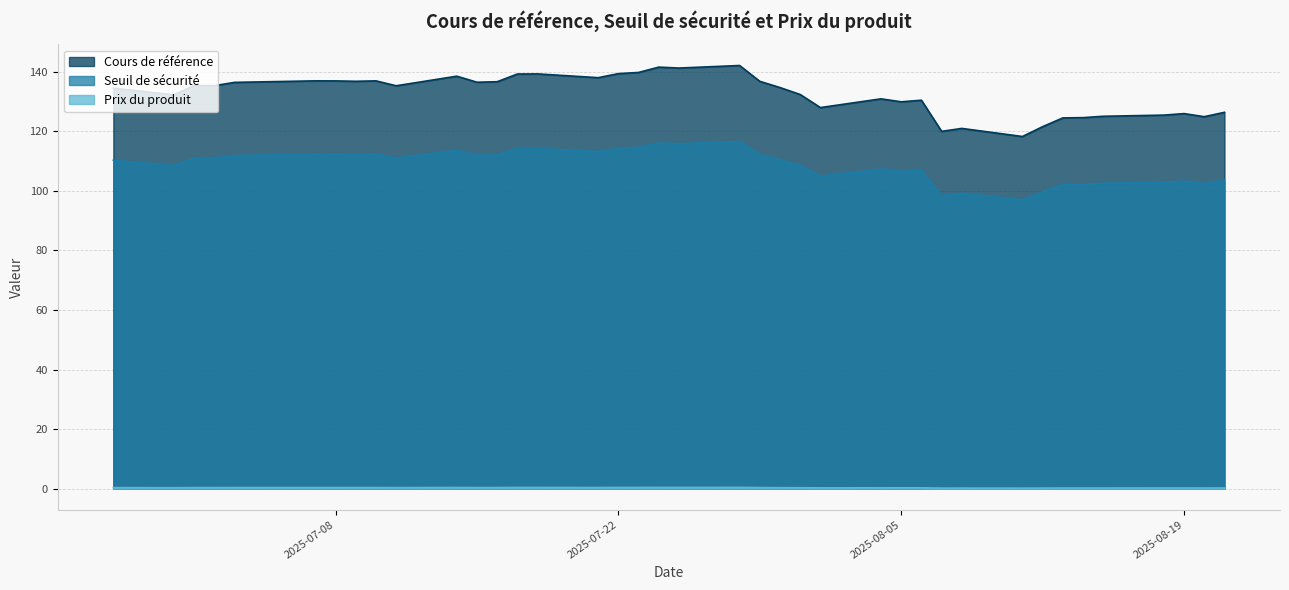

What is the difference between the maximum and minimum values in the Cours de référence series?

23.9